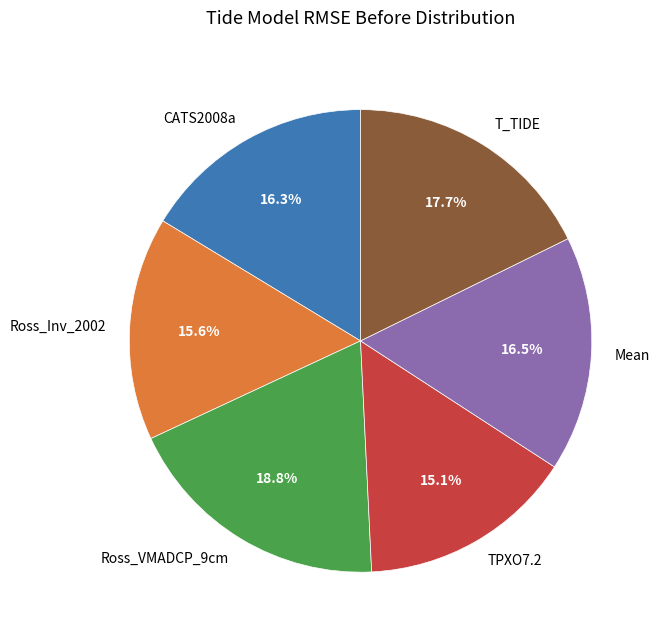

Does any single category account for the majority?

No